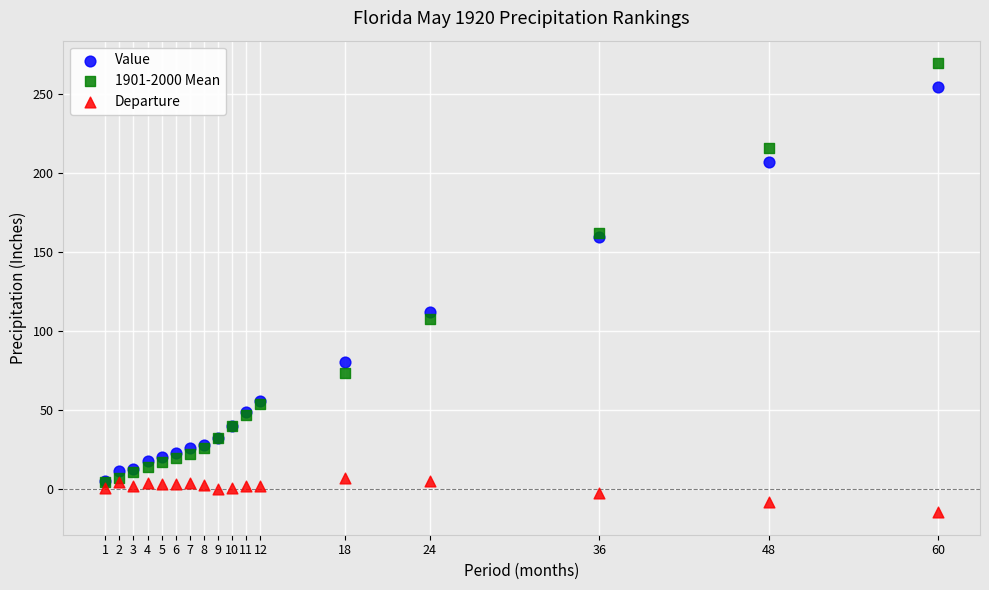

What are all the series names shown in the legend?

Value, 1901-2000 Mean, Departure